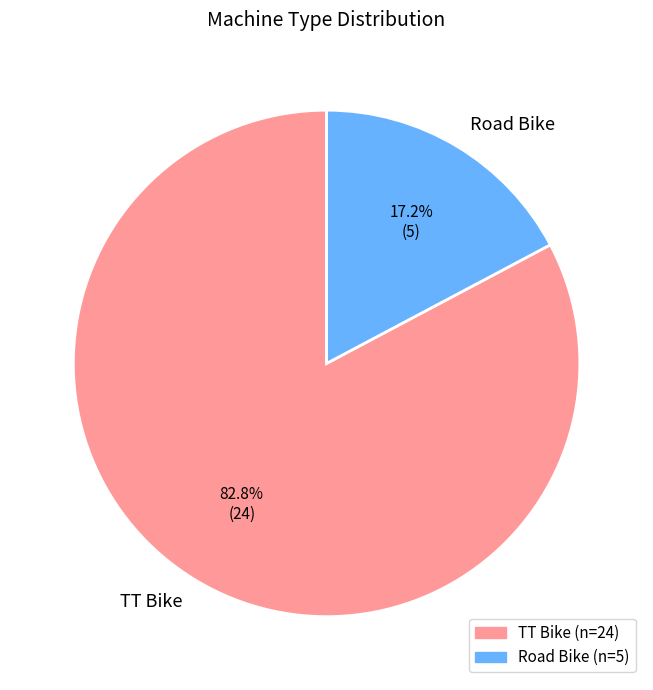

Which slice is the largest?

TT Bike